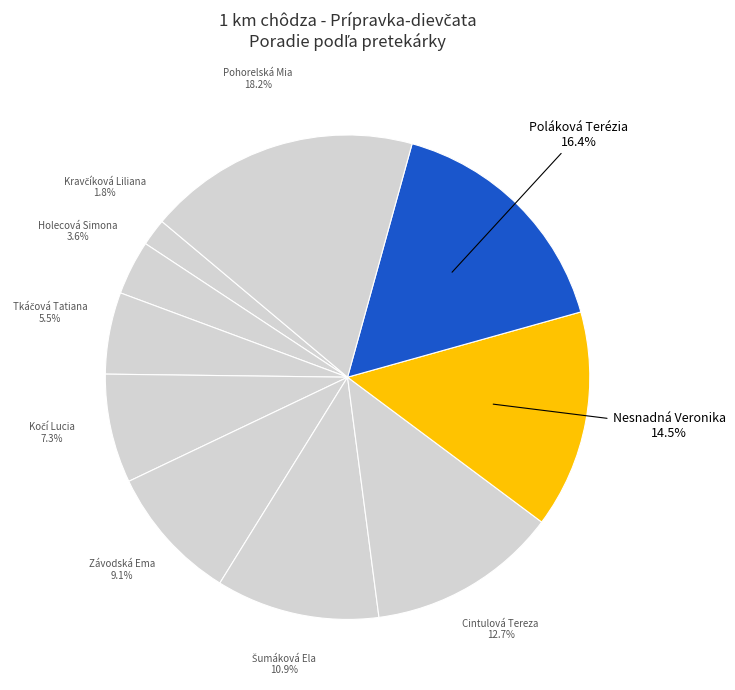

How many segments does this pie chart have?

10